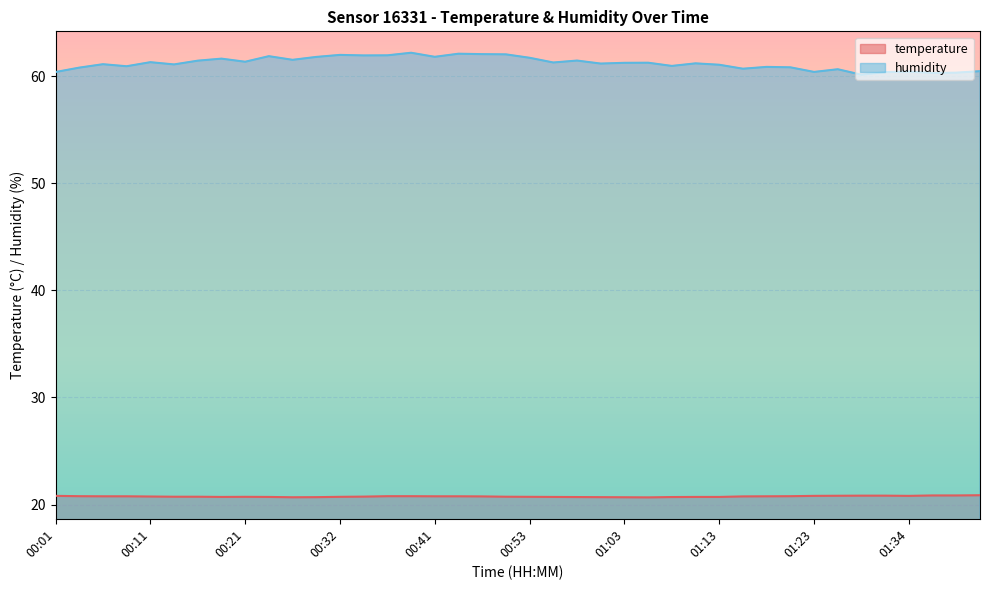

The temperature series shows 20.8 at 01:26. True or false?

True